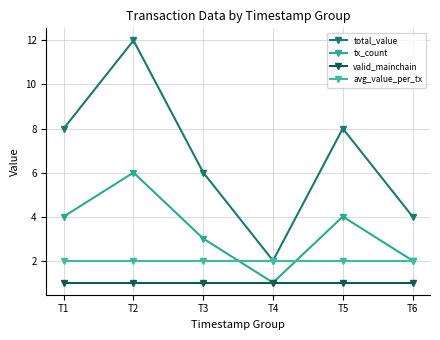

True or false: total_value and valid_mainchain intersect in this chart.

False